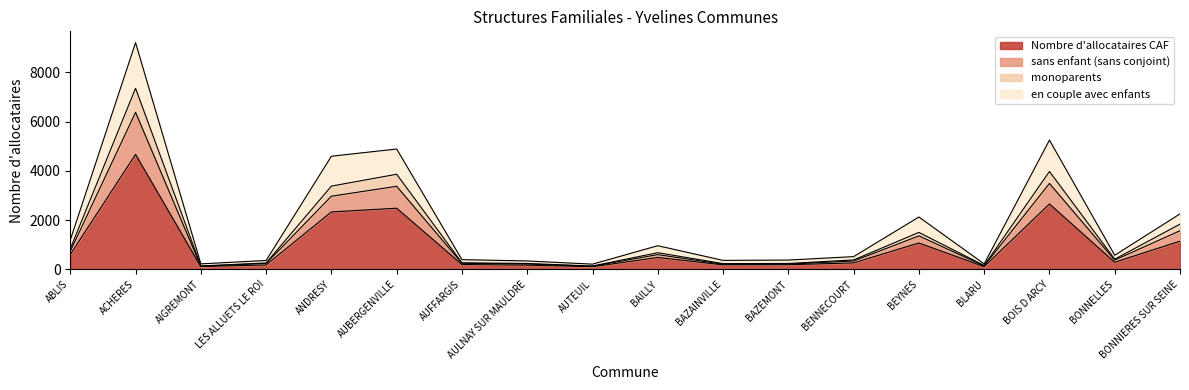

At which label is en couple avec enfants closest to 4710?

ANDRESY